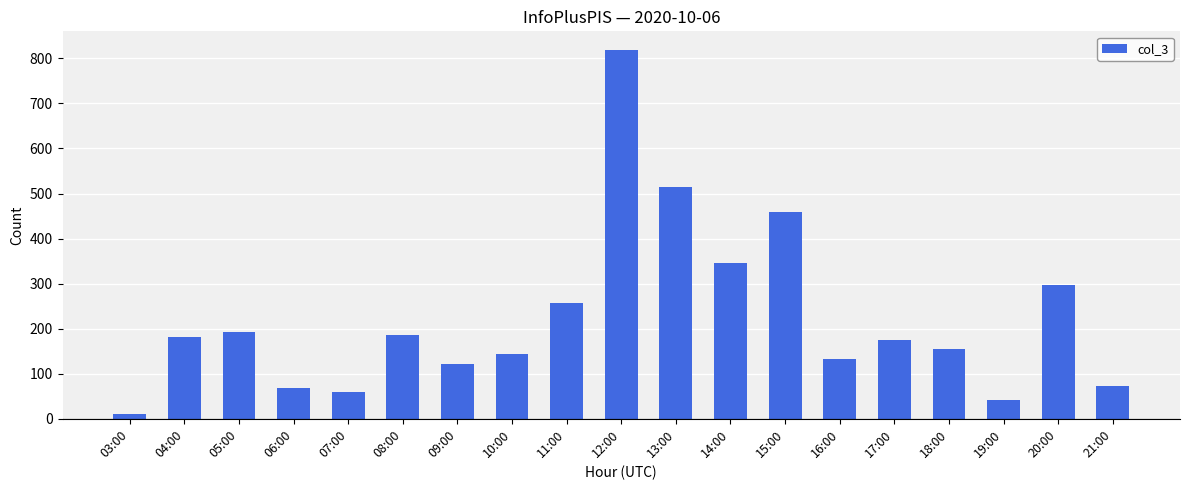

Reading left to right, transcribe all the data shown in this chart.

11	181	193	68	59	185	122	144	257	819	515	346	459	133	174	154	41	297	73